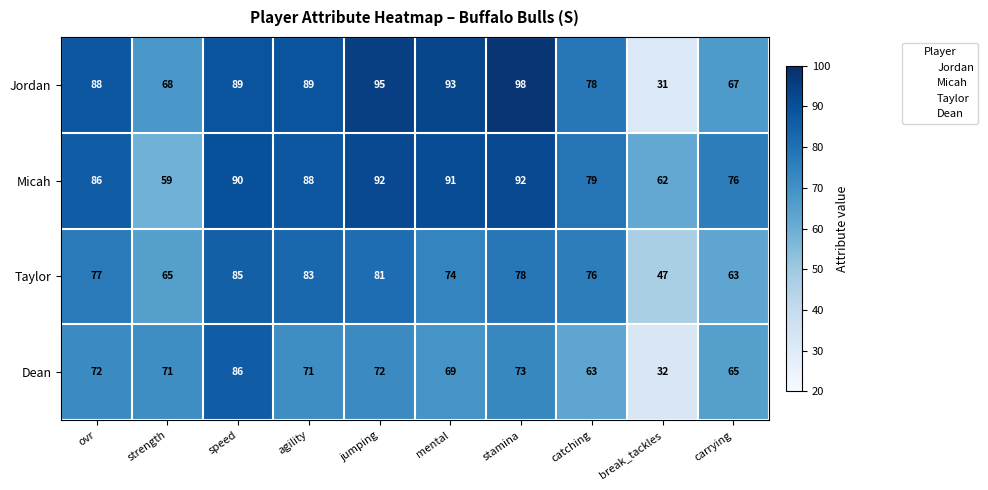

Is it true that Jordan equals 31 at break_tackles?

True